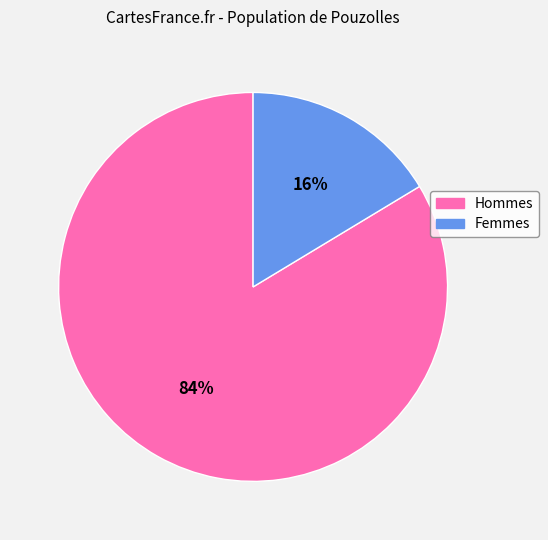

Is there any slice that represents more than half of the pie?

Yes